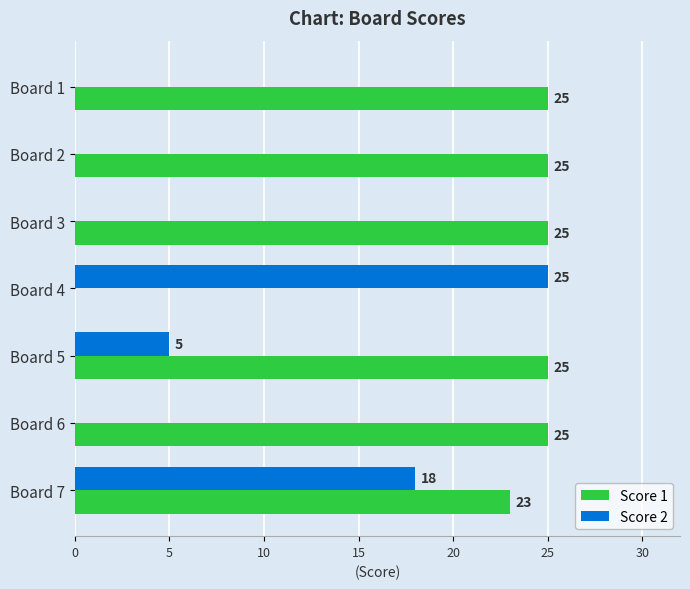

What is the maximum value shown in the chart?

25